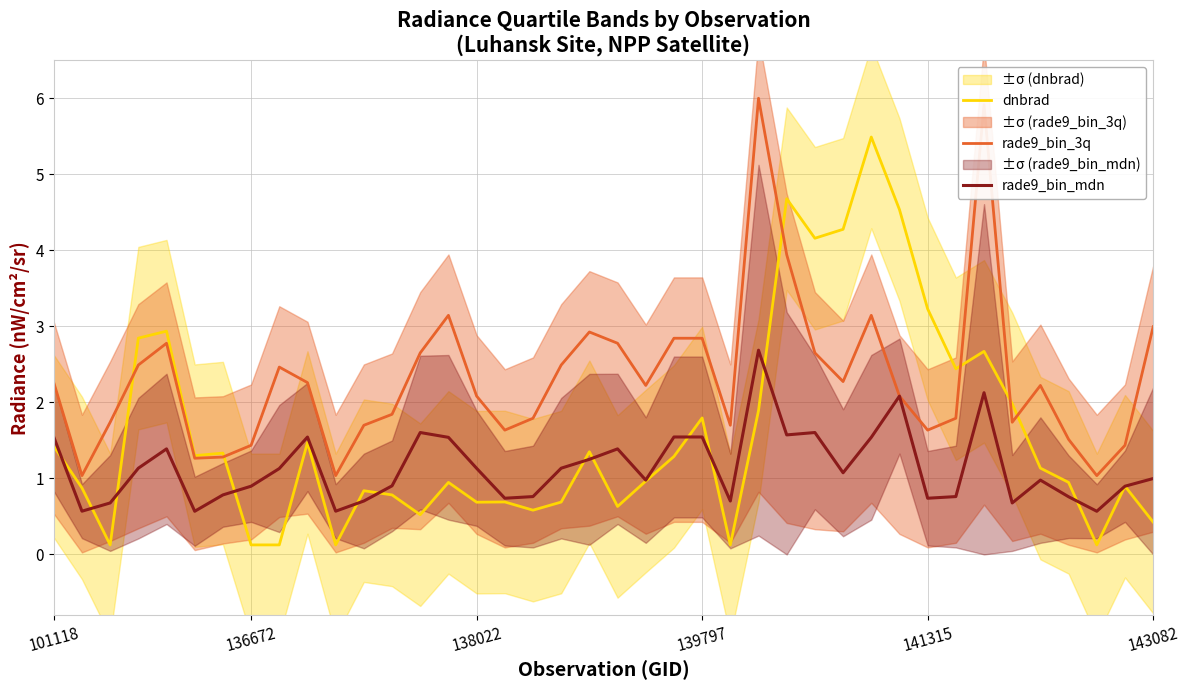

Is it true that dnbrad equals 1.8 at 139797?

True